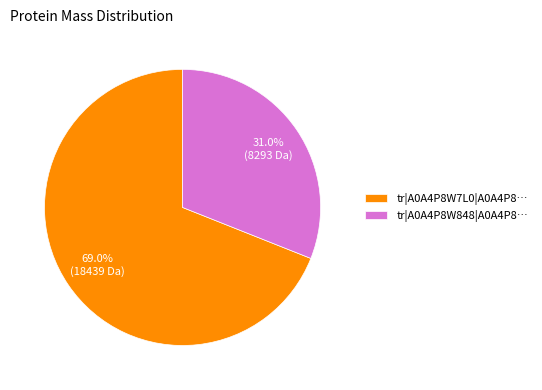

Which category has the smallest portion of the pie?

tr|A0A4P8W848|A0A4P8…